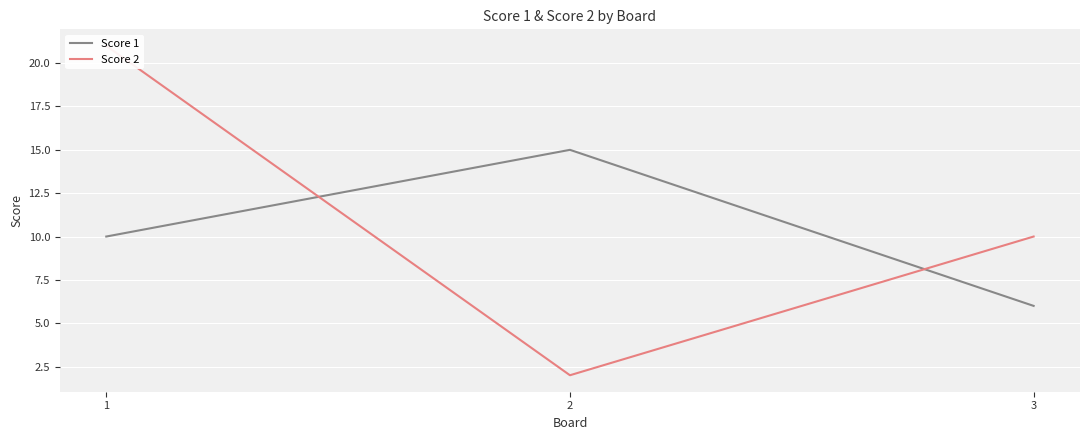

Is this an area chart (filled region under the line)?

No